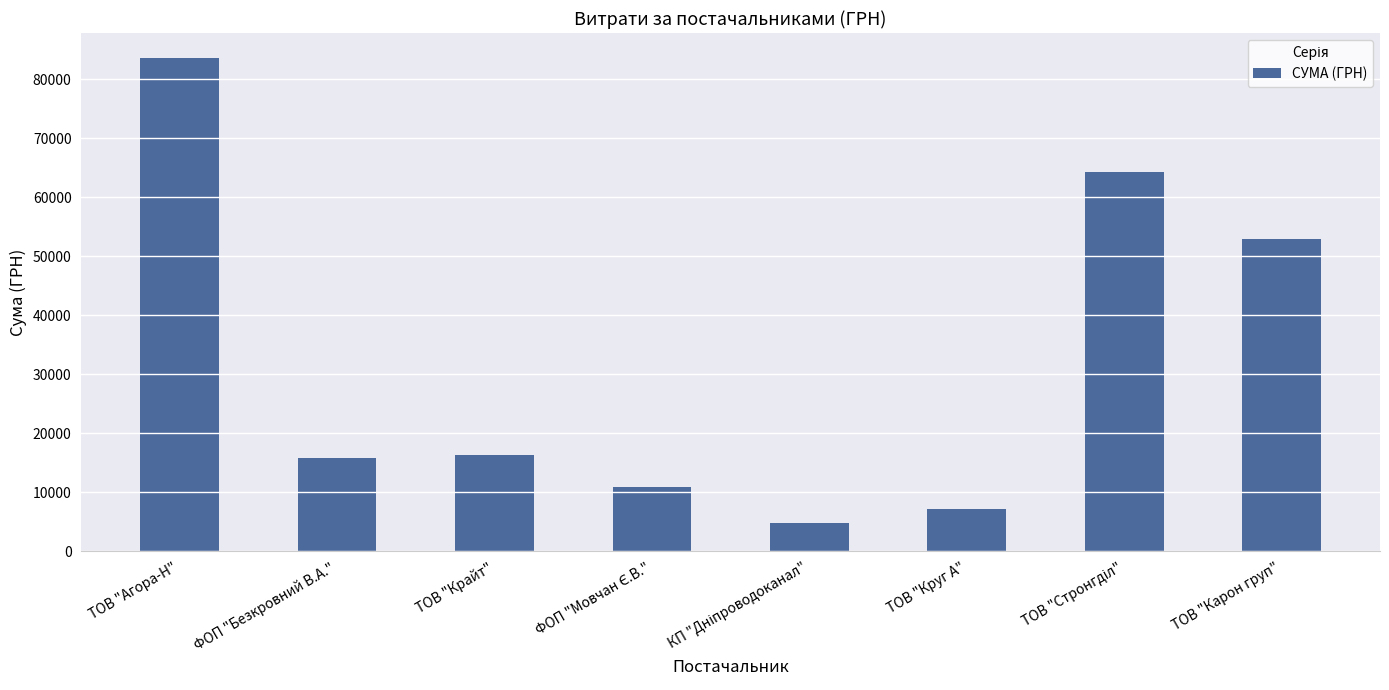

How many distinct data groups are displayed?

1